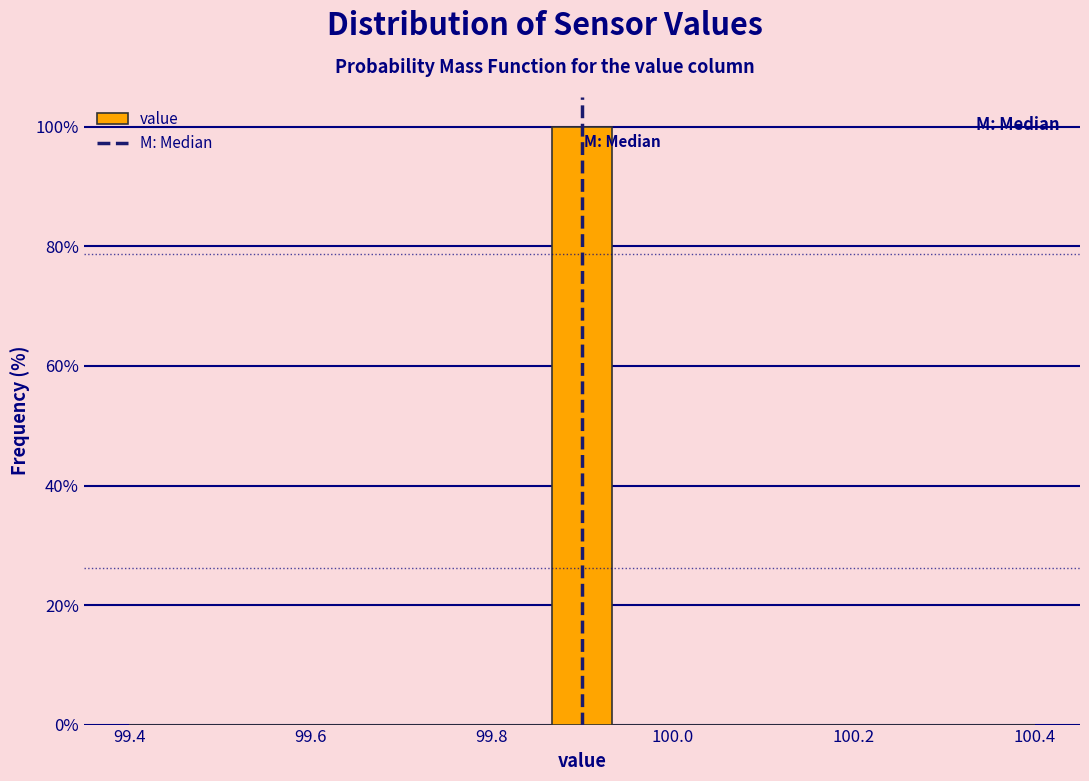

Read against the x-axis, roughly where is the centre of the tallest bar?

99.90